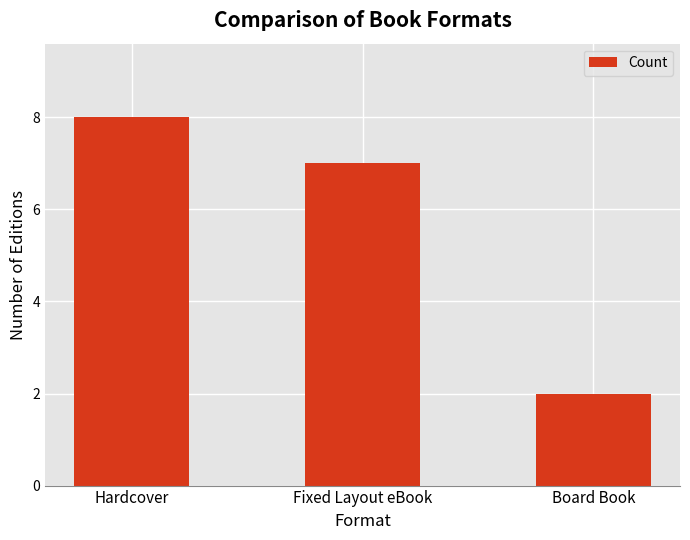

At which category does the chart reach its peak across all series?

Hardcover